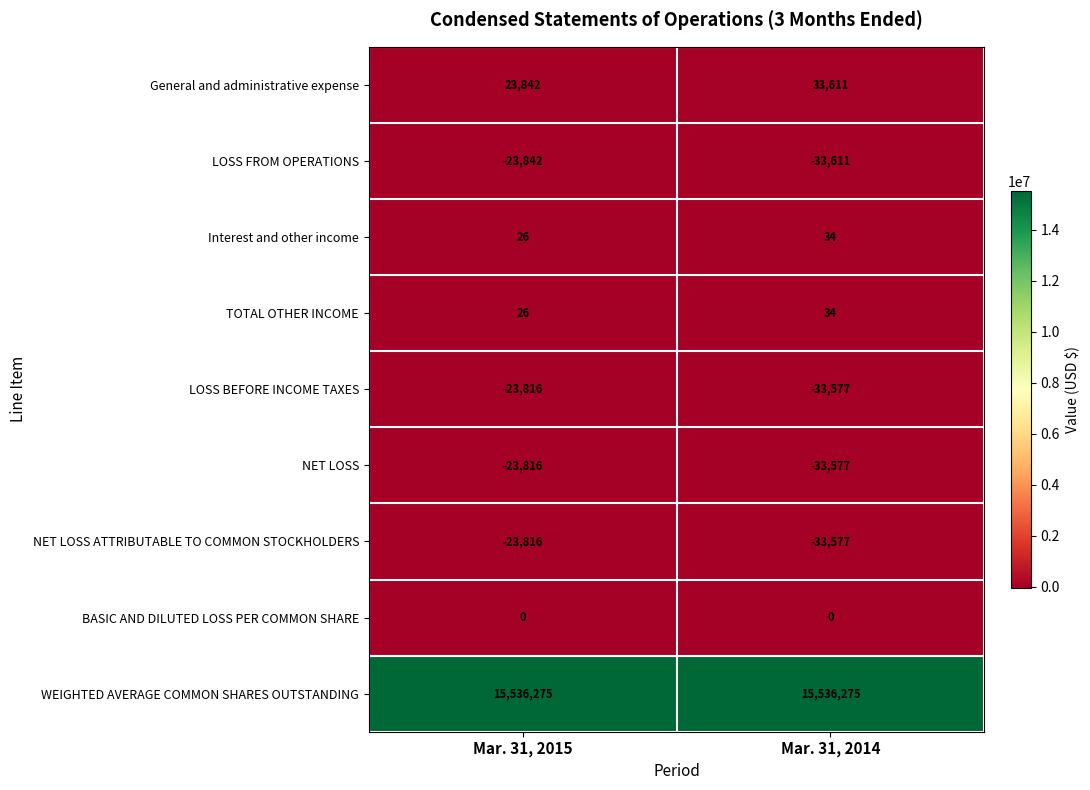

What is the difference between the highest and lowest values at Mar. 31, 2015?

15560117